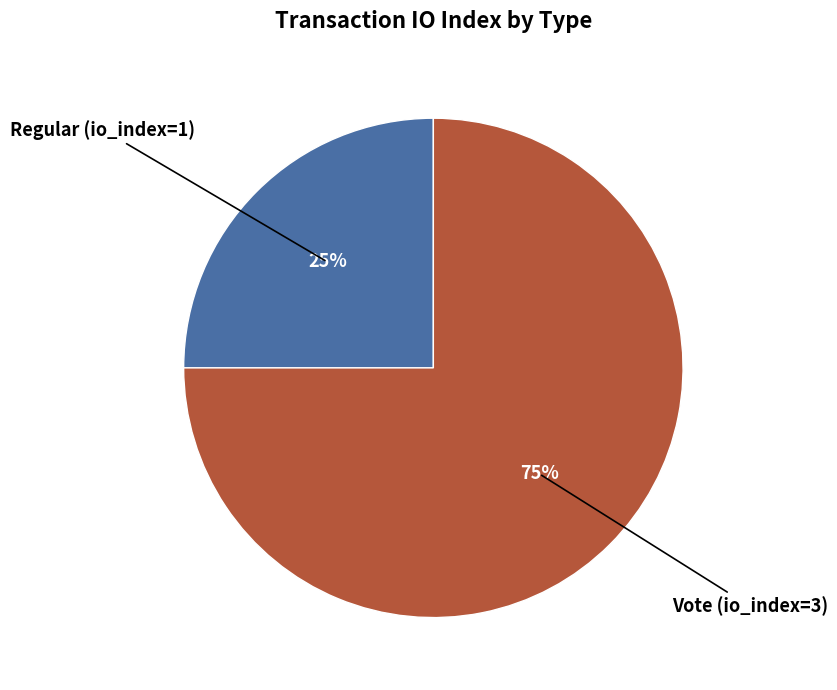

Does any single category account for the majority?

Yes